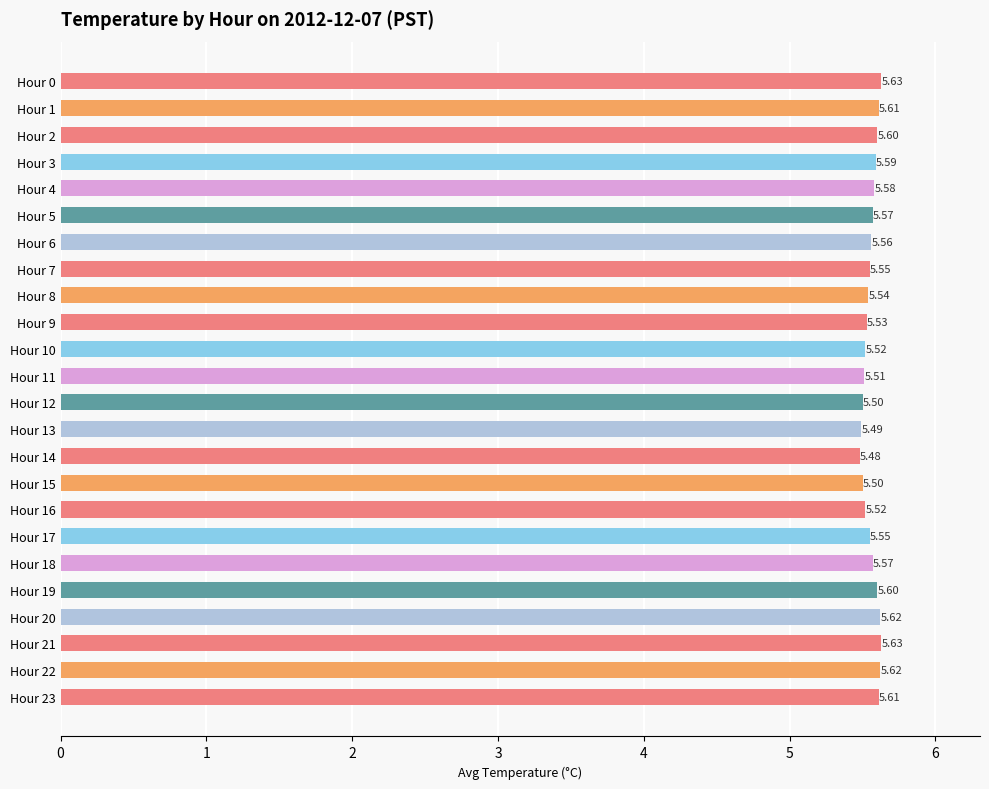

What is the average value?

5.6